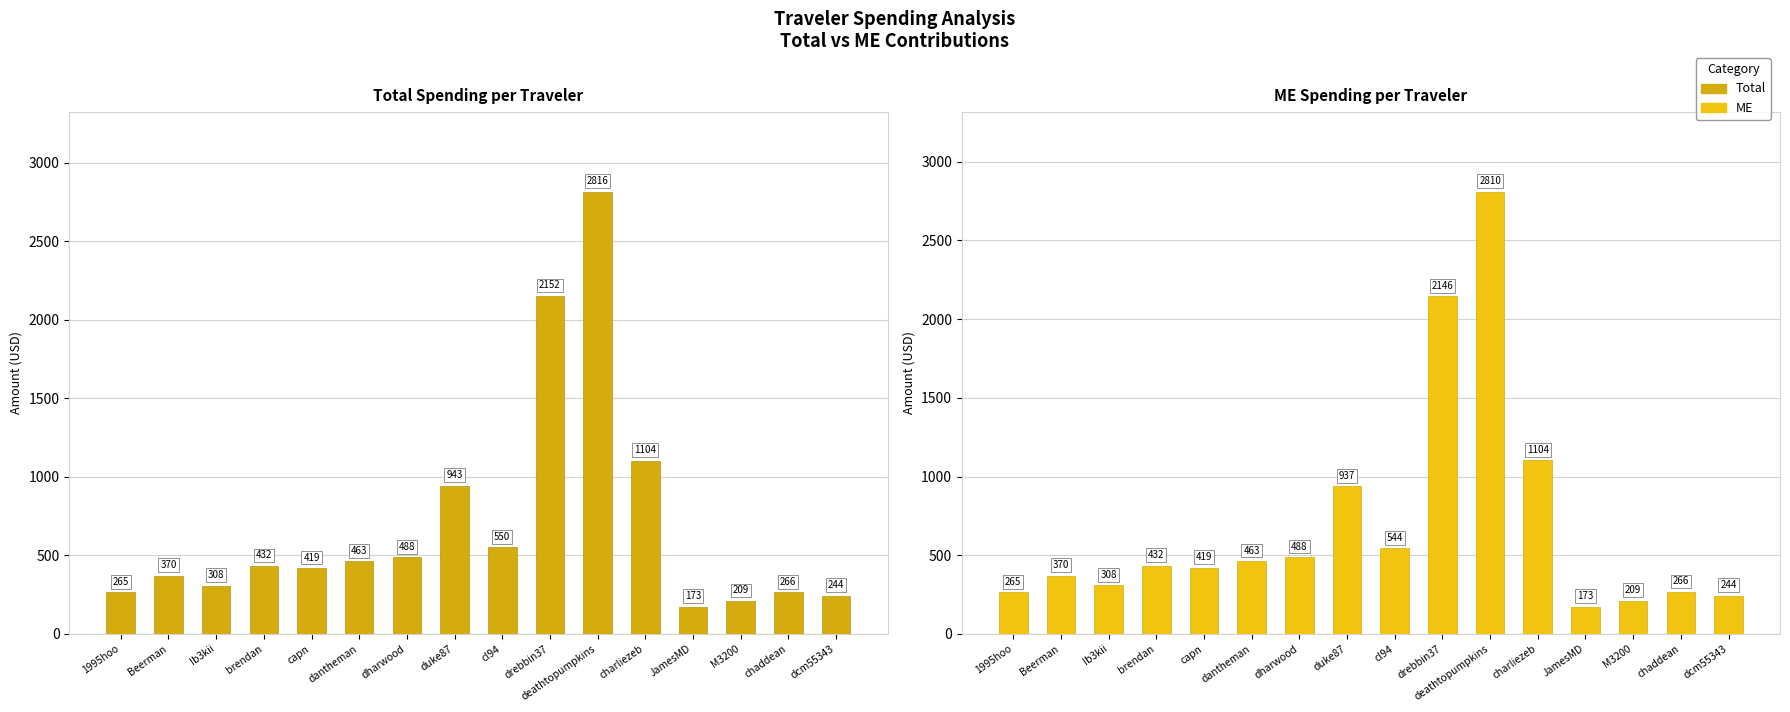

What value does the ME series have at capn?

419.0